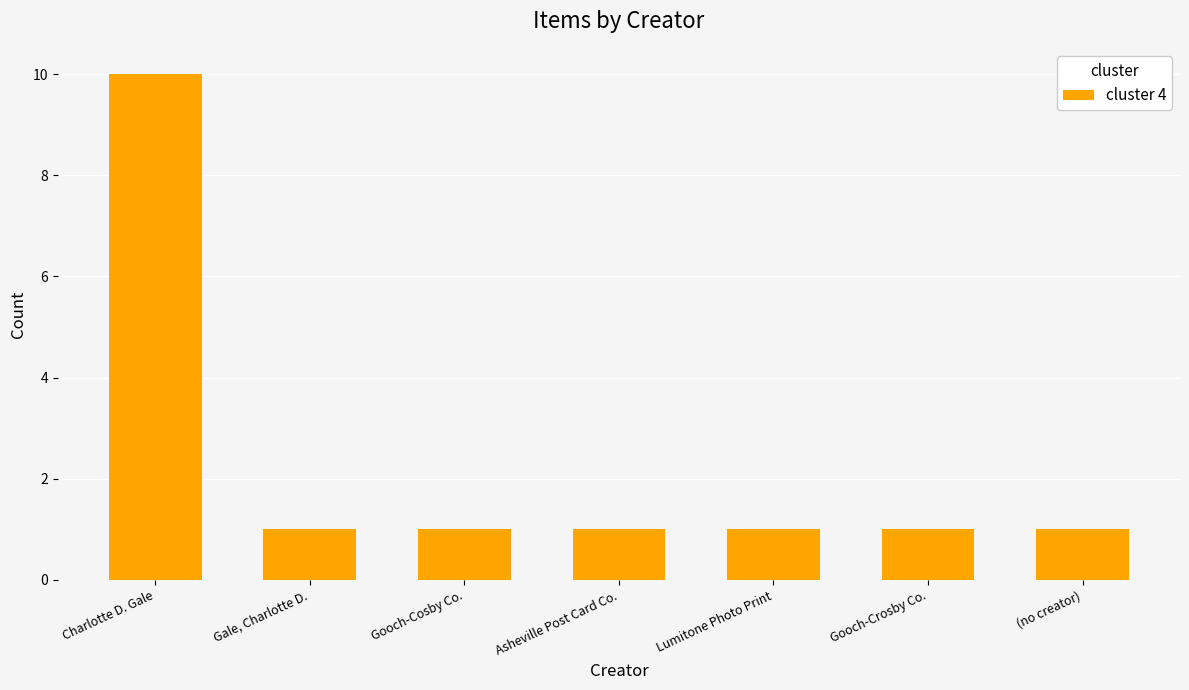

At which category does the chart reach its peak across all series?

Charlotte D. Gale